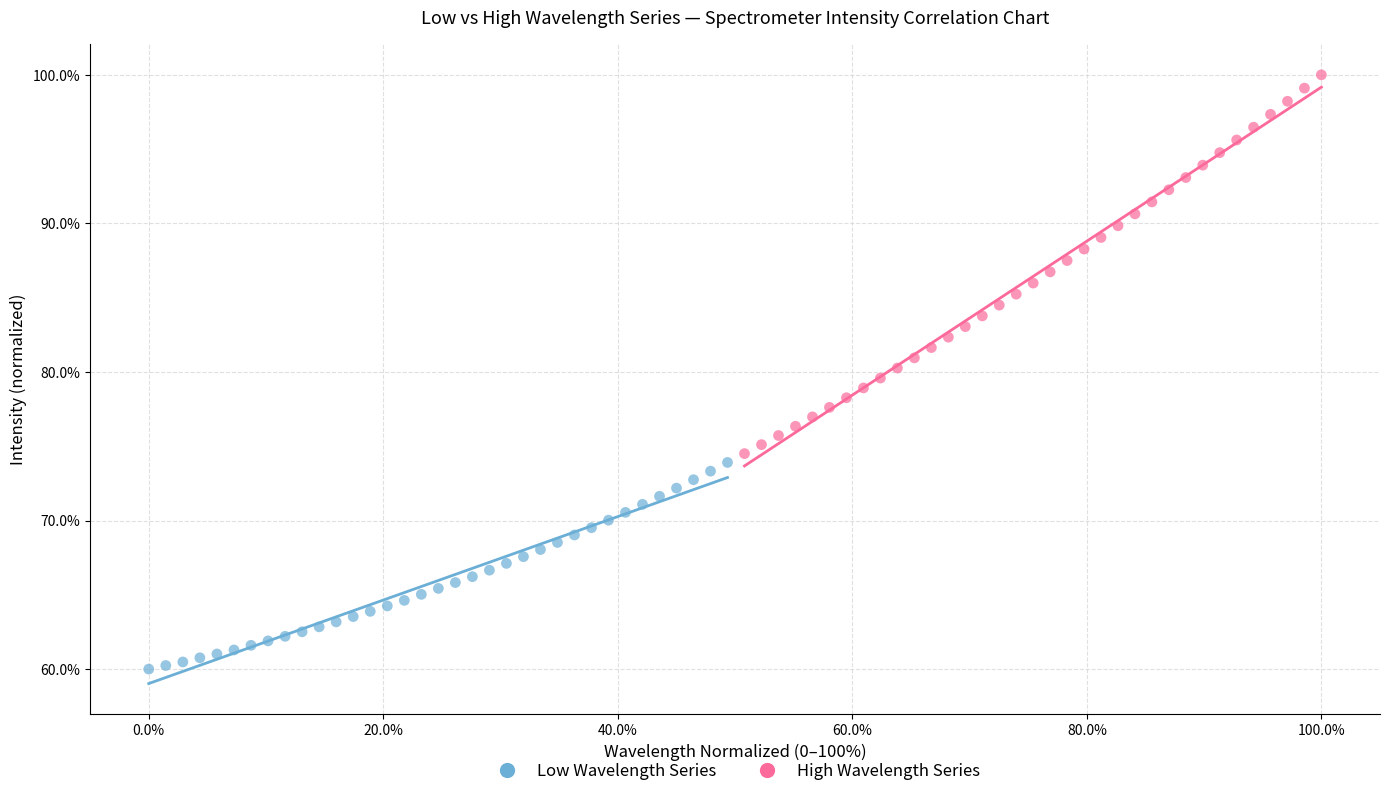

What are all the series names shown in the legend?

Low Wavelength Series, High Wavelength Series